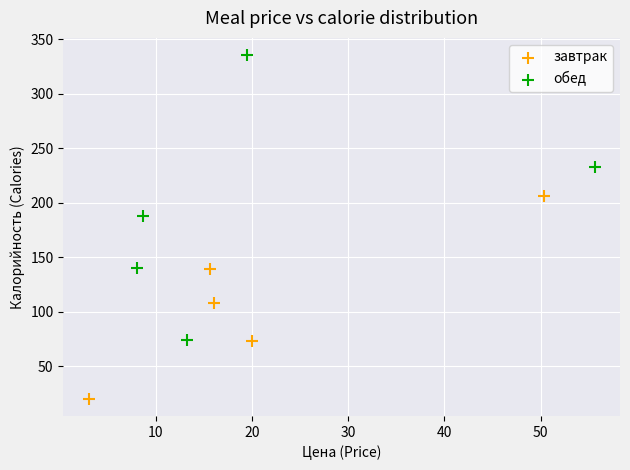

Which series has the largest Y range (max minus min)?

обед